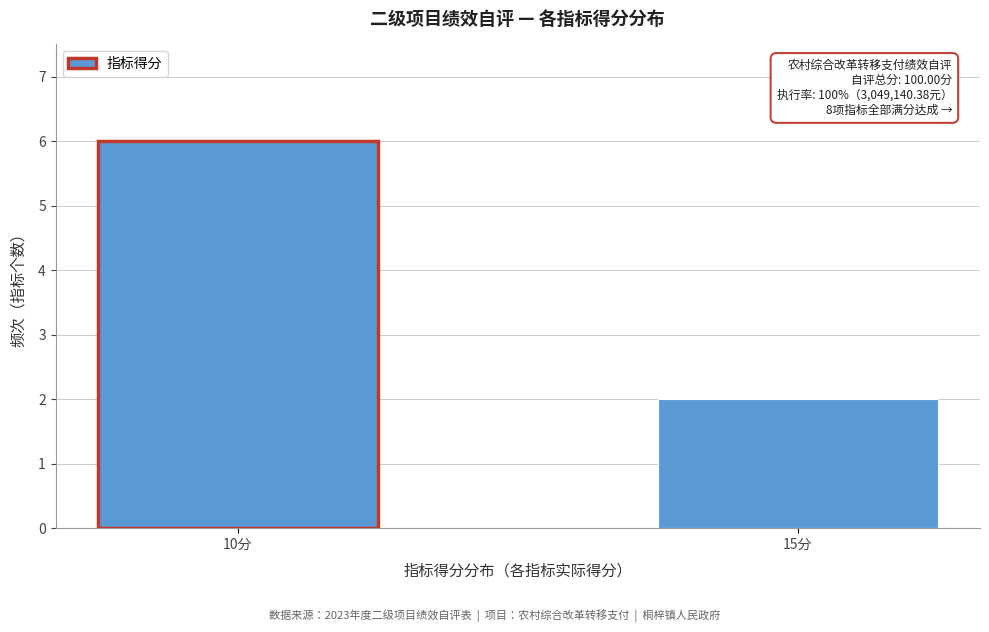

Reading right to left, what are all the values shown in this chart?

2	6